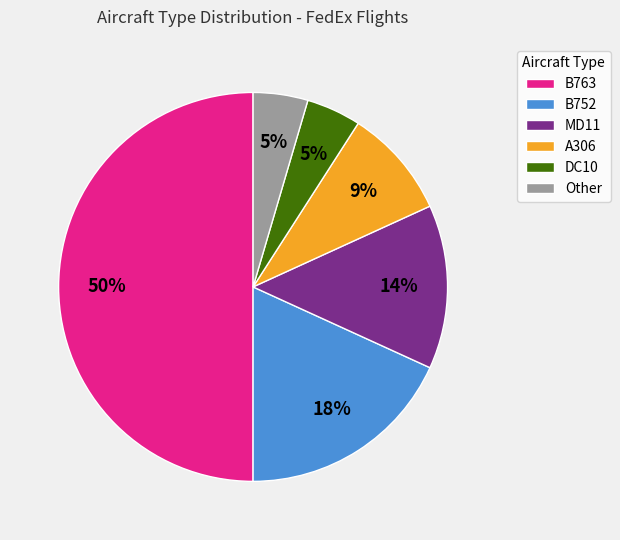

Count the number of slices in the pie.

6